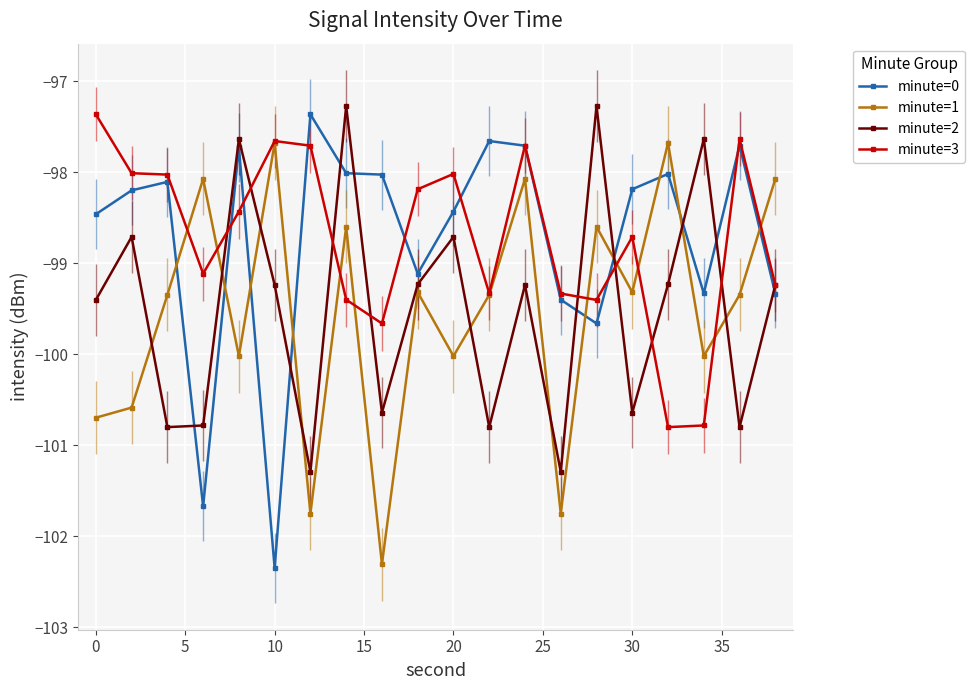

Is this an area chart (filled region under the line)?

No